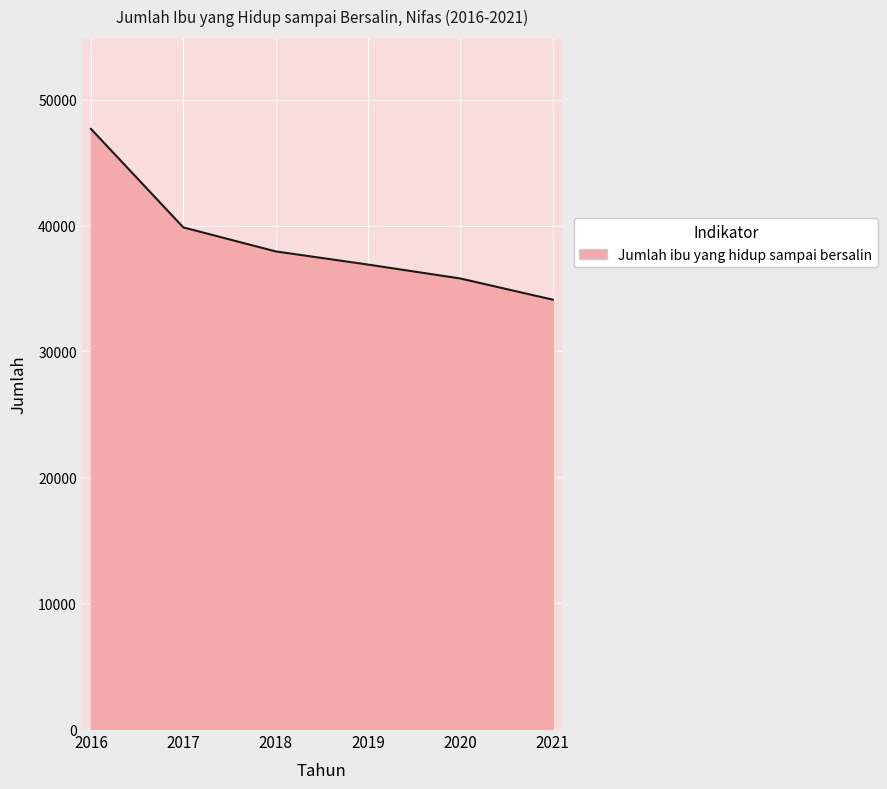

What is the difference between the maximum and minimum values?

13568